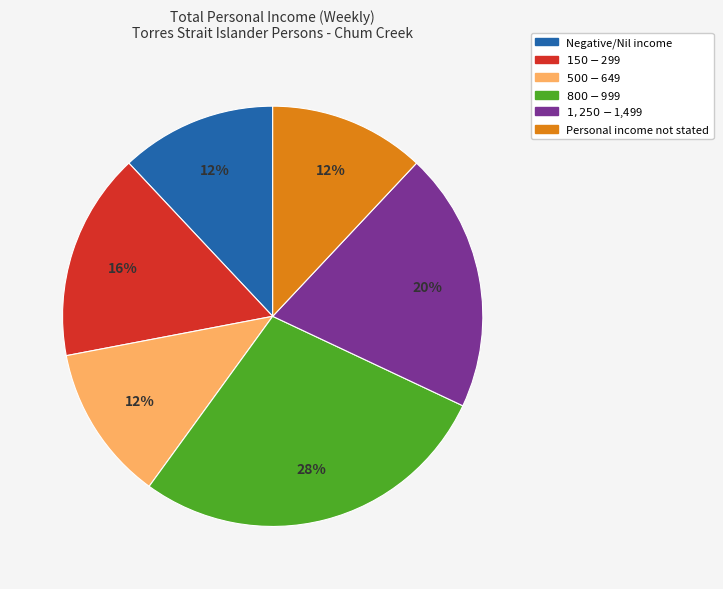

To the nearest percent, what is the difference between the largest and smallest slice percentages?

16%